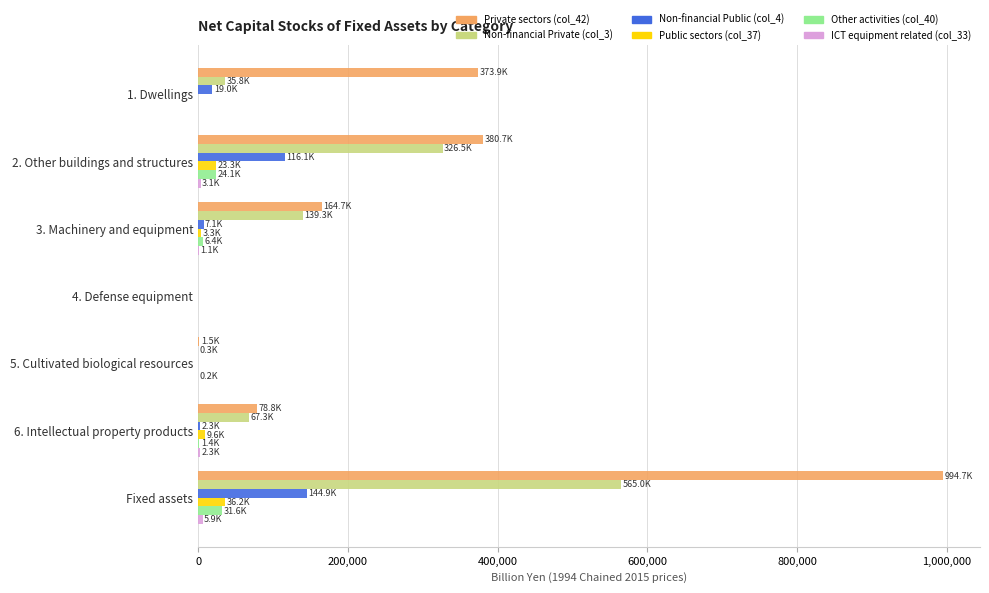

Is the value of Non-financial Private (col_3) at 3. Machinery and equipment greater than the value of Other activities (col_40) at 6. Intellectual property products?

Yes